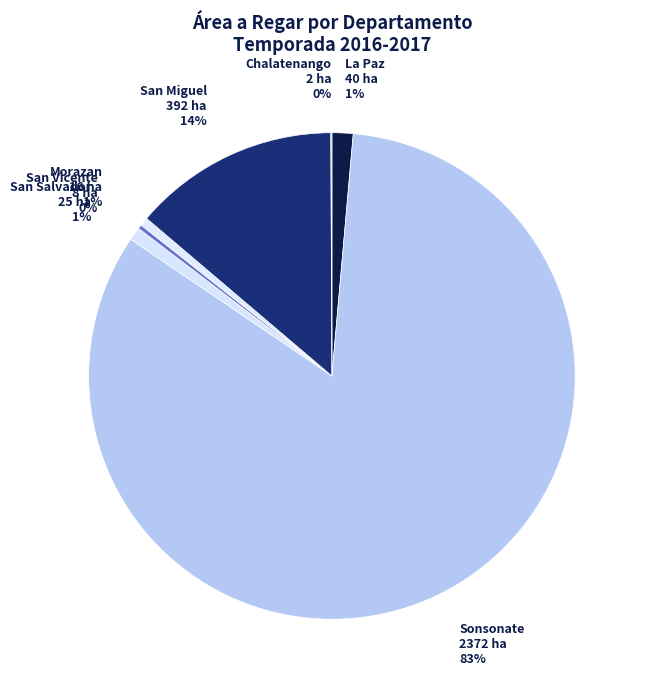

Between San Salvador and San Vicente, which is larger?

San Salvador